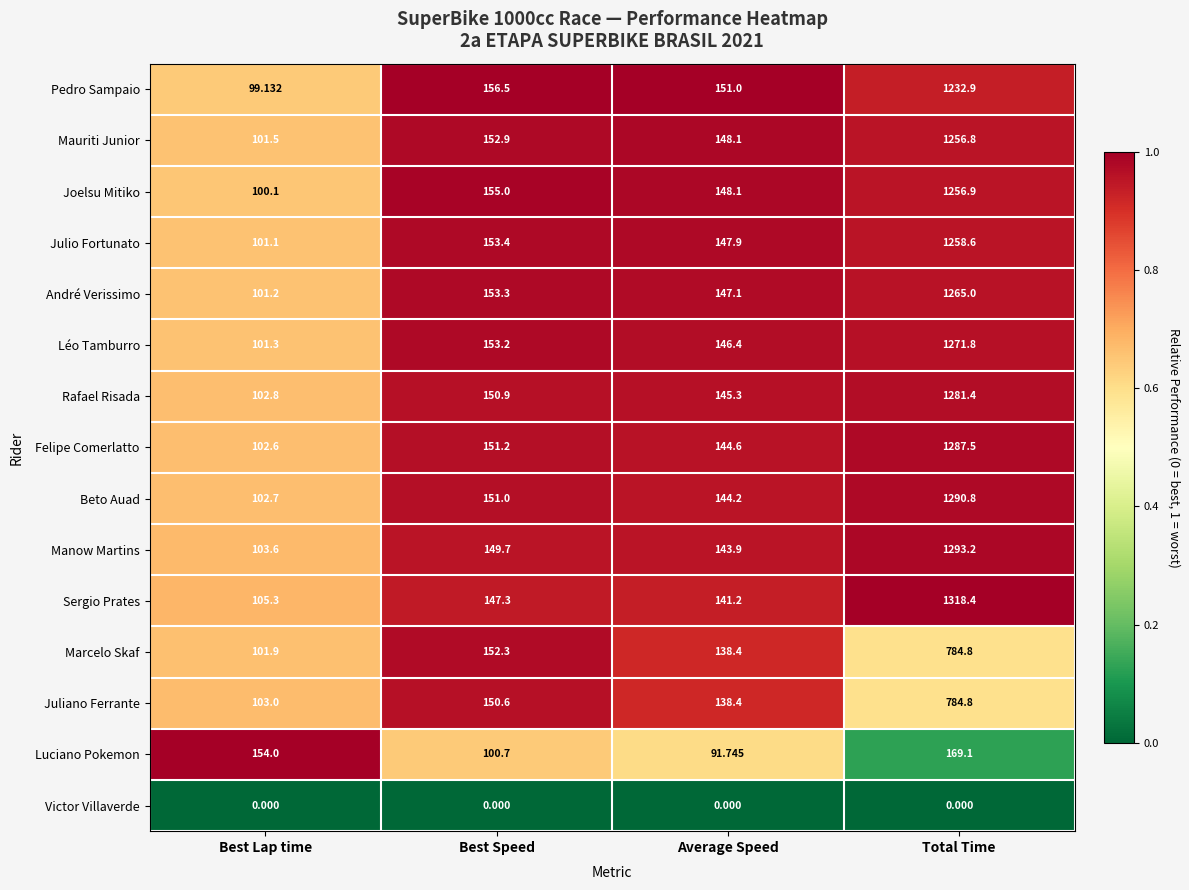

List the labels in order of Mauriti Junior value, largest first.

Total Time, Best Speed, Average Speed, Best Lap time